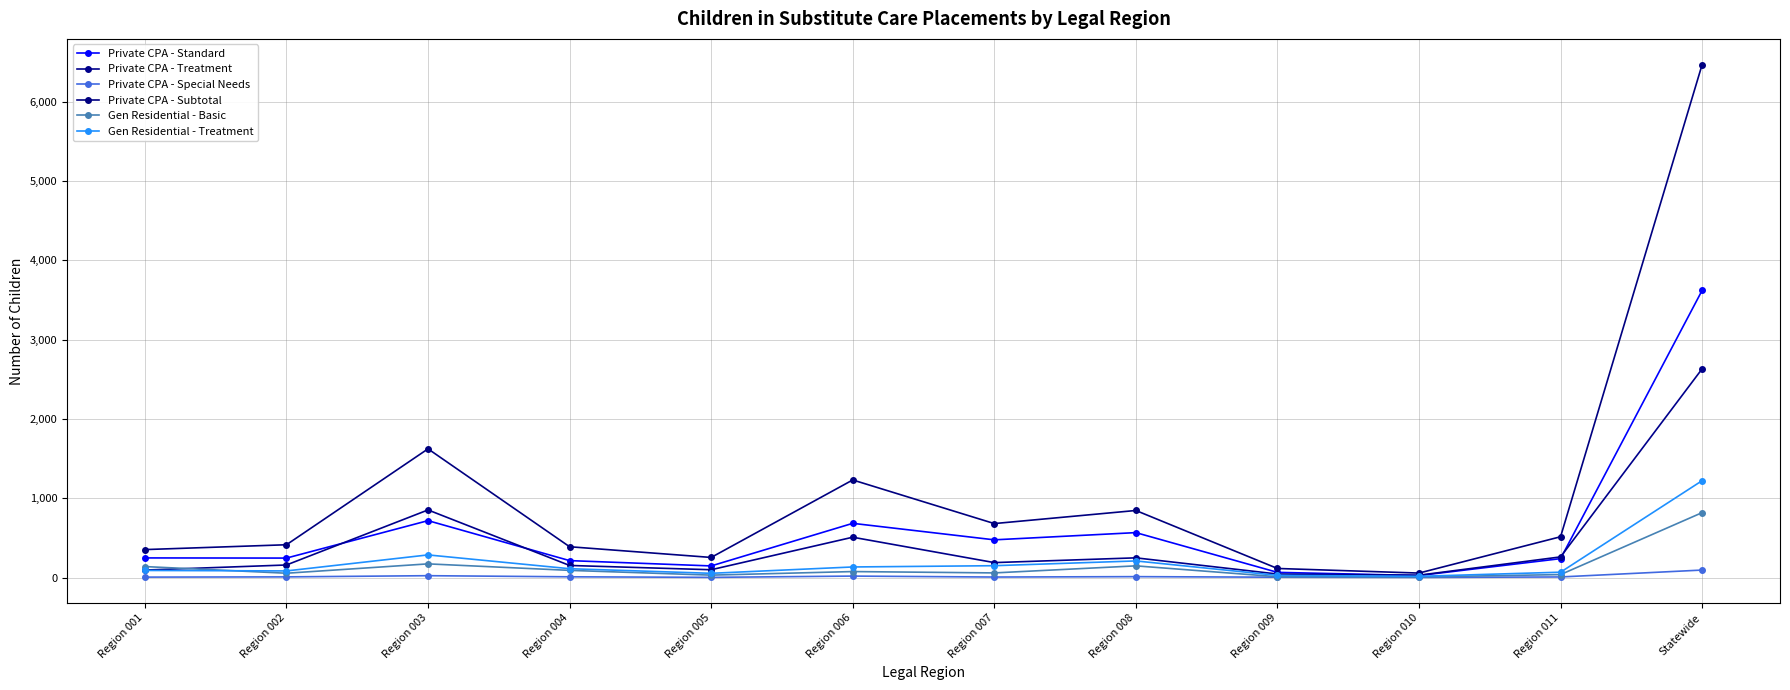

What position from the left is Region 002?

2